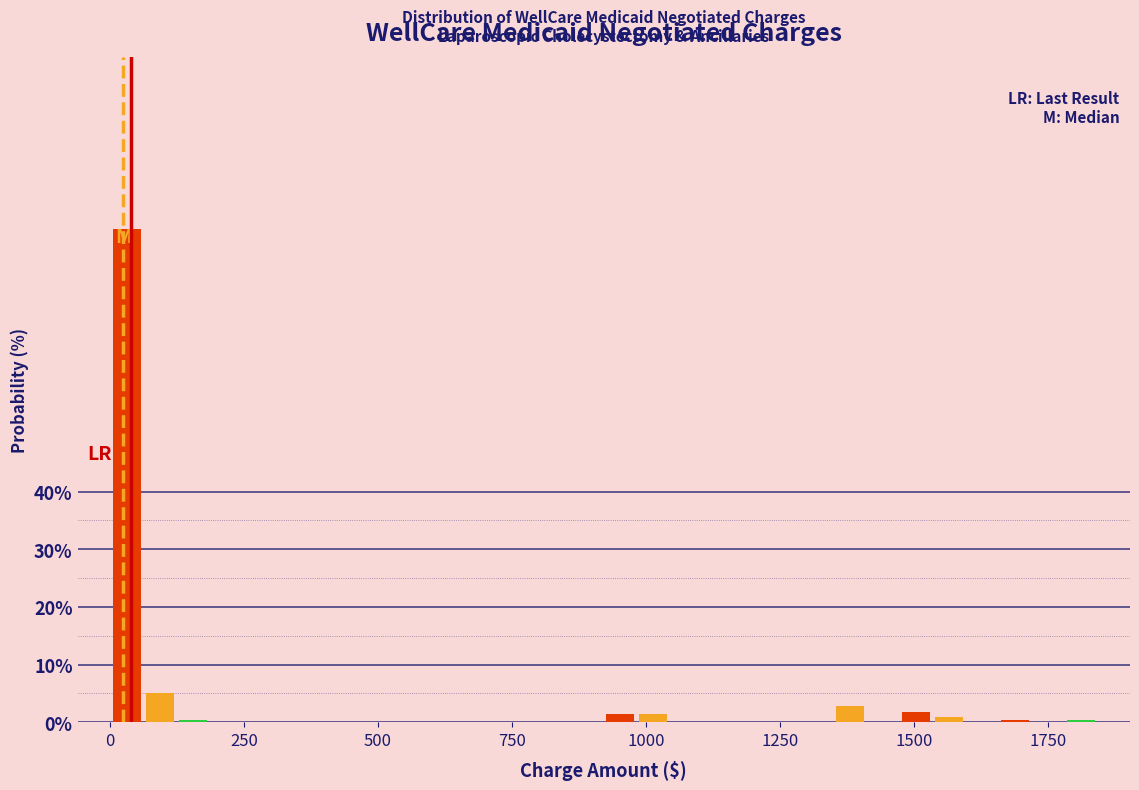

Around what value on the x-axis is the tallest bar? Give the approximate position of its centre, as read against the axis.

50